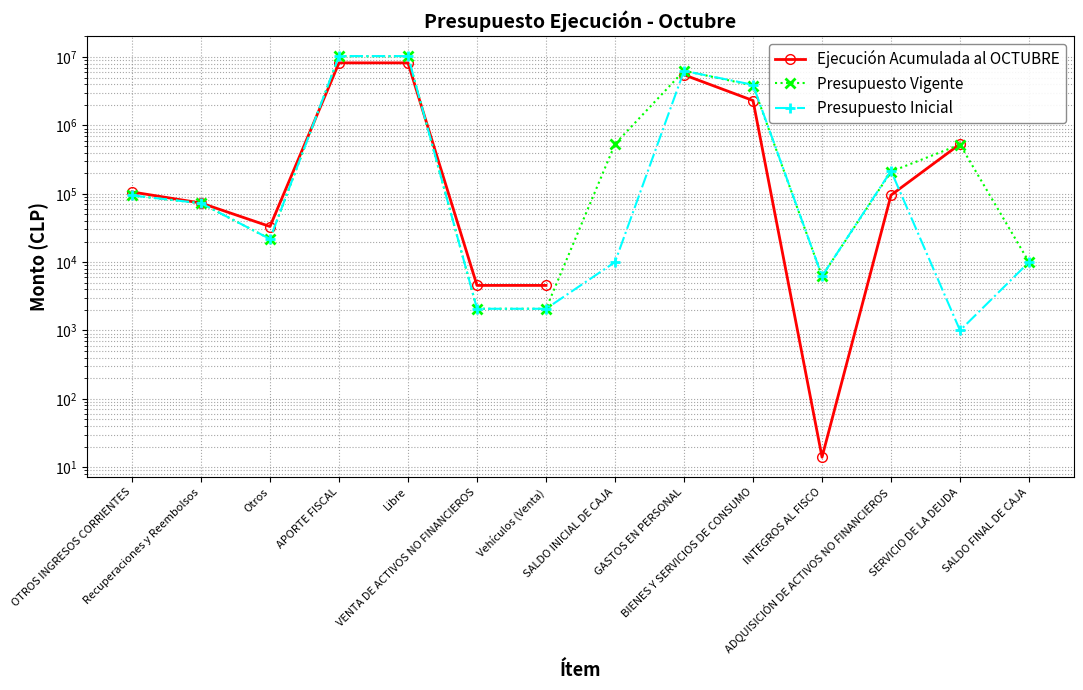

What is the sum of all Presupuesto Inicial values?

31307846.0